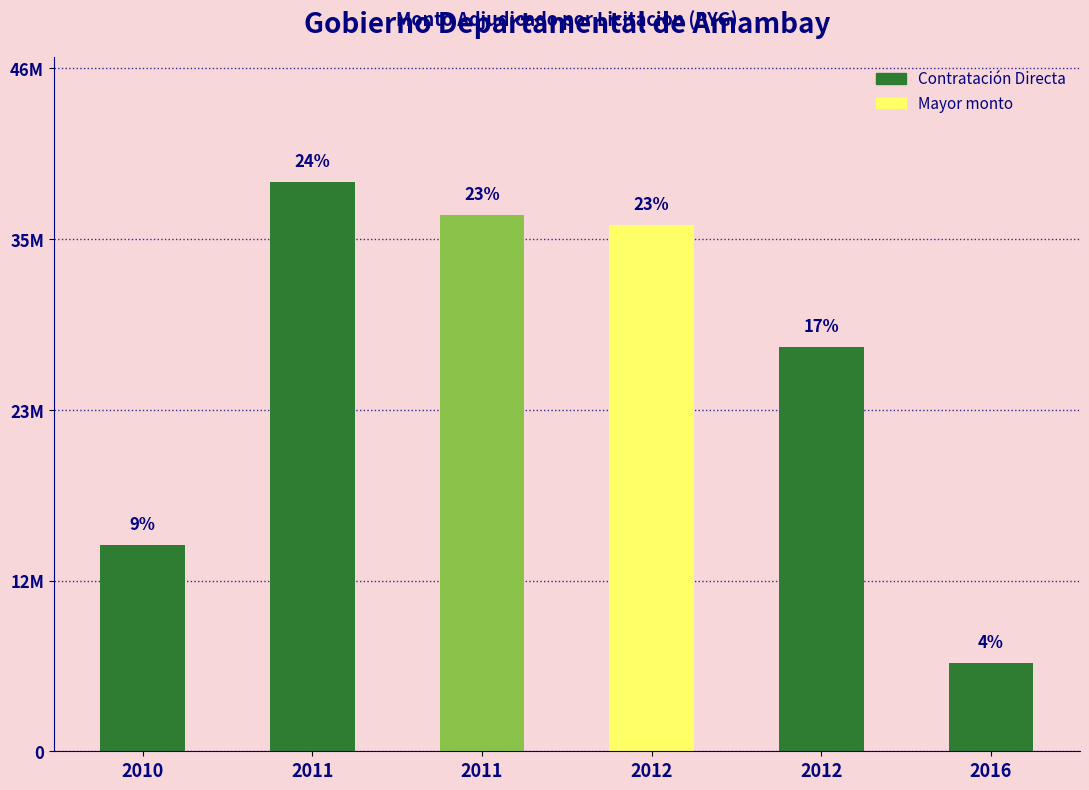

Is it true that the value at 2010 is 14000000?

True